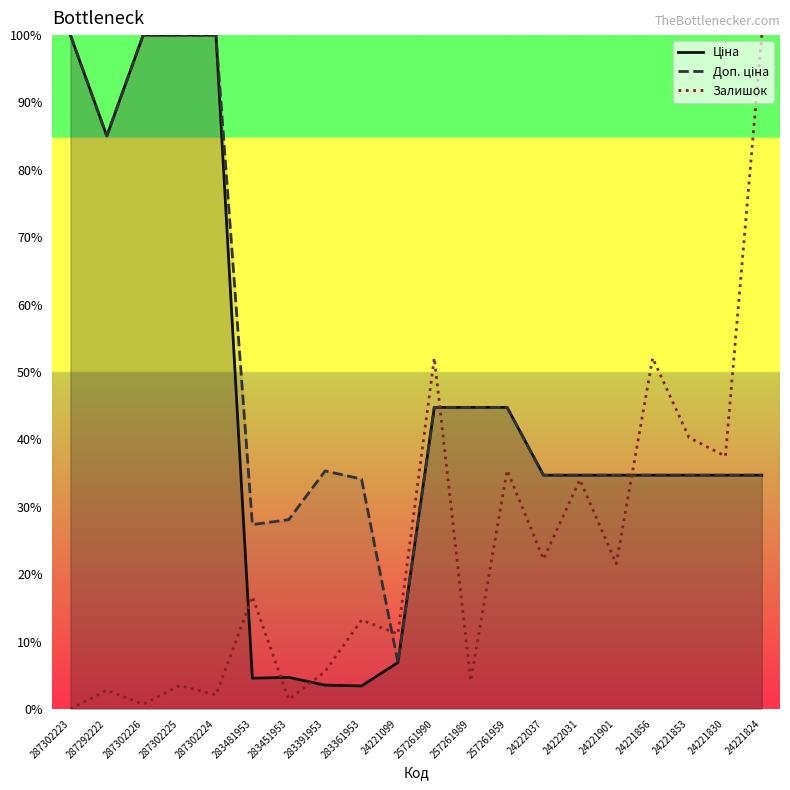

True or false: Доп. ціна and Ціна cross at least once.

True